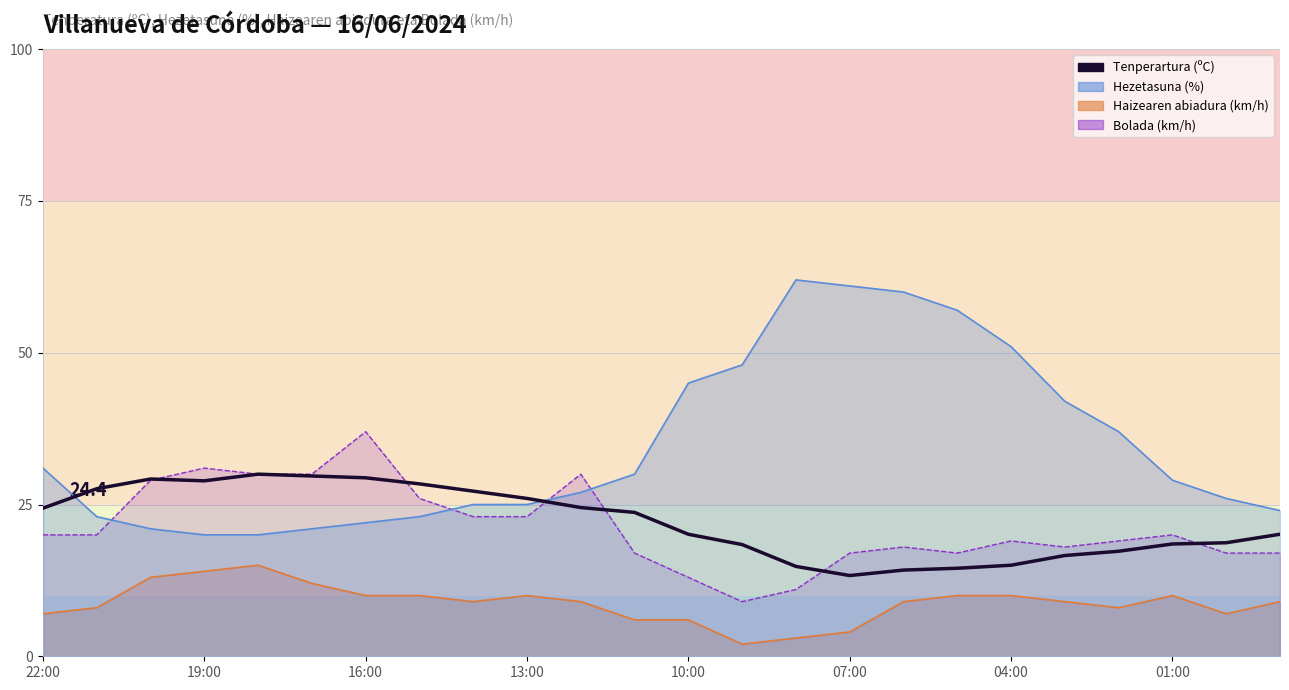

True or false: the data has more than 2 interior local peaks.

False